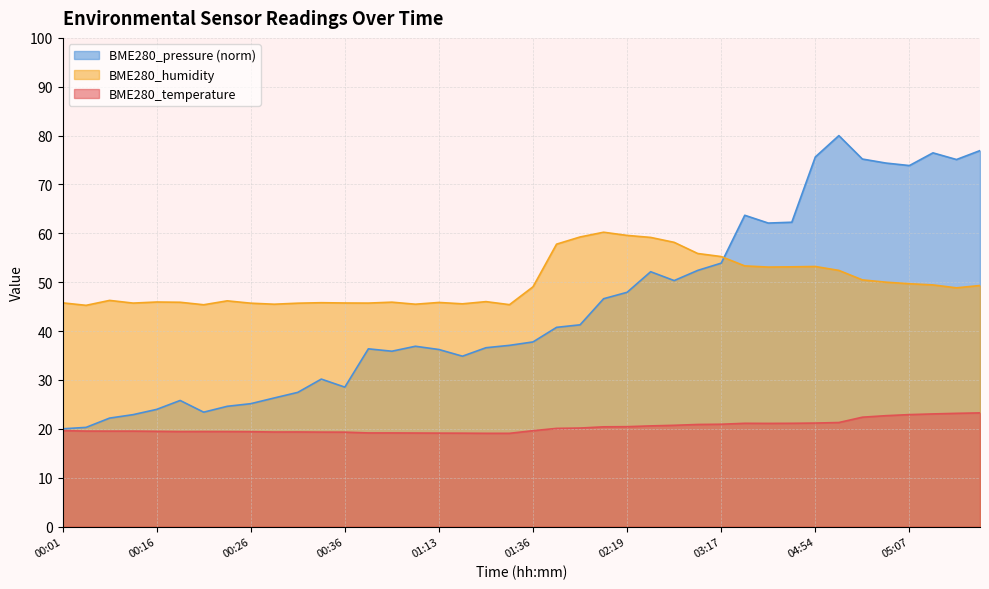

At which label is BME280_pressure_kPa closest to 50?

02:38